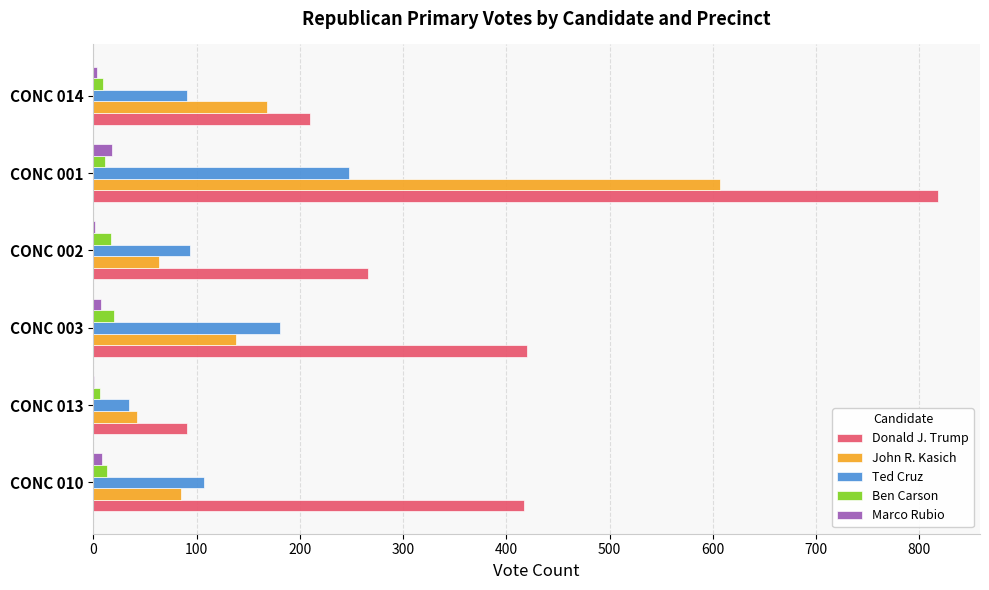

What is the sum of all Marco Rubio values?

40